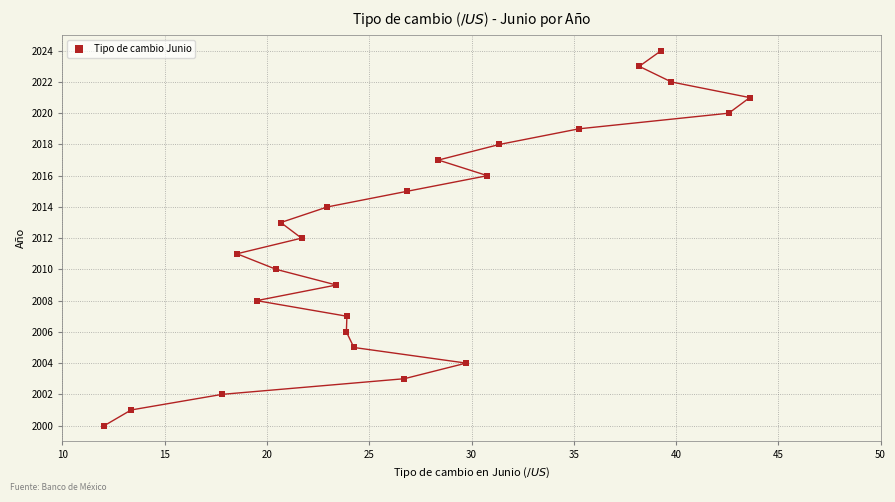

What is the range of Y values (max minus min)?

24